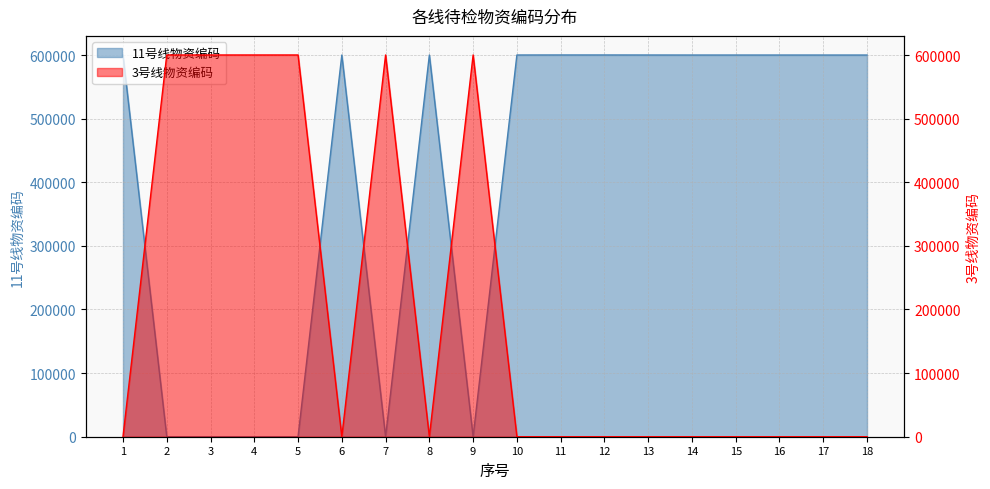

How many interior local peaks does the 11号线物资编码 series have?

4